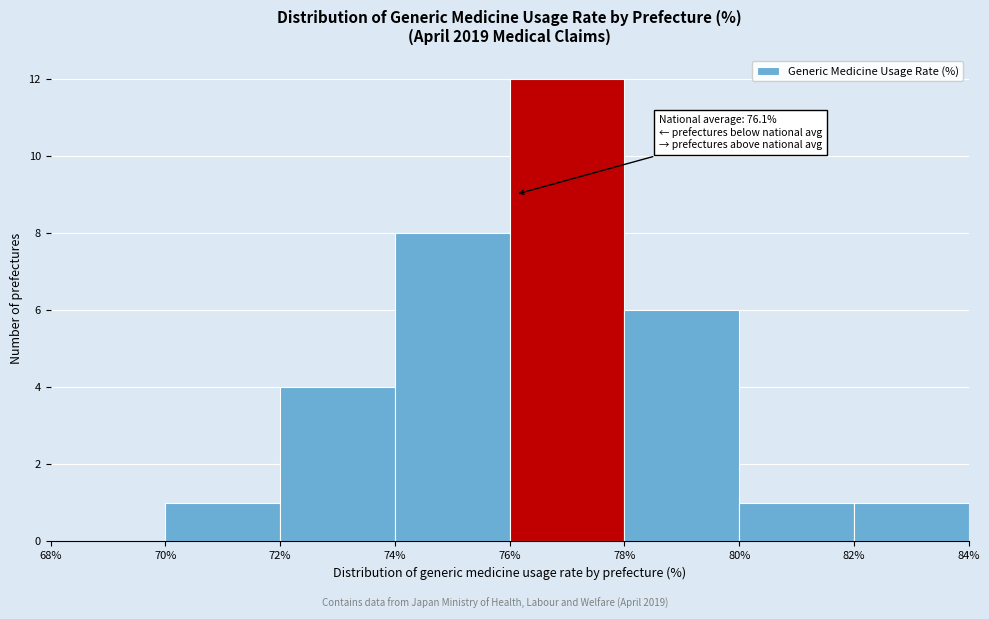

Over which range of the x-axis is the bar tallest?

76% to 78%